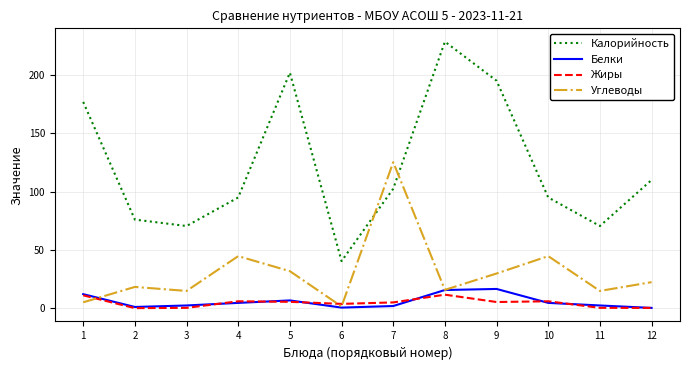

What is the maximum value shown in the chart?

228.8